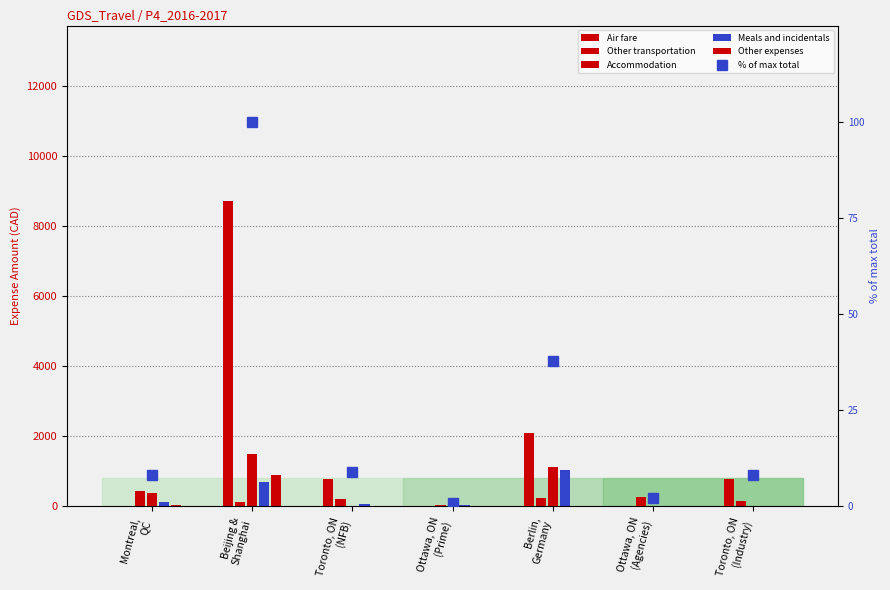

Reading right to left, extract all data points from this chart.

Air fare: Toronto, ON
(Industry)=790.0	Ottawa, ON
(Agencies)=0.0	Berlin,
Germany=2101.0	Ottawa, ON
(Prime)=0.0	Toronto, ON
(NFB)=791.0	Beijing &
Shanghai=8735.0	Montreal,
QC=0.0
Other transportation: Toronto, ON
(Industry)=156.0	Ottawa, ON
(Agencies)=271.0	Berlin,
Germany=255.0	Ottawa, ON
(Prime)=45.0	Toronto, ON
(NFB)=215.0	Beijing &
Shanghai=130.0	Montreal,
QC=449.0
Accommodation: Toronto, ON
(Industry)=0.0	Ottawa, ON
(Agencies)=0.0	Berlin,
Germany=1124.0	Ottawa, ON
(Prime)=0.0	Toronto, ON
(NFB)=0.0	Beijing &
Shanghai=1496.0	Montreal,
QC=378.0
Meals and incidentals: Toronto, ON
(Industry)=17.0	Ottawa, ON
(Agencies)=0.0	Berlin,
Germany=1038.0	Ottawa, ON
(Prime)=45.0	Toronto, ON
(NFB)=62.0	Beijing &
Shanghai=689.0	Montreal,
QC=131.0
Other expenses: Toronto, ON
(Industry)=0.0	Ottawa, ON
(Agencies)=0.0	Berlin,
Germany=4.0	Ottawa, ON
(Prime)=6.0	Toronto, ON
(NFB)=0.0	Beijing &
Shanghai=889.0	Montreal,
QC=30.0
% of max total: Toronto, ON
(Industry)=8.1	Ottawa, ON
(Agencies)=2.3	Berlin,
Germany=37.9	Ottawa, ON
(Prime)=0.8	Toronto, ON
(NFB)=9.0	Beijing &
Shanghai=100.0	Montreal,
QC=8.3